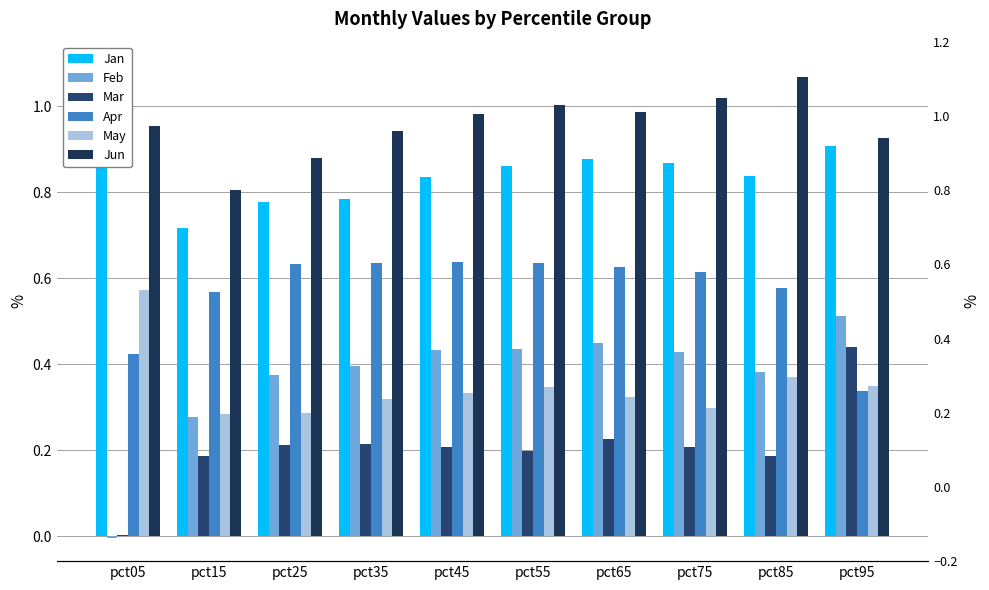

What is the maximum value shown in the chart?

1.1